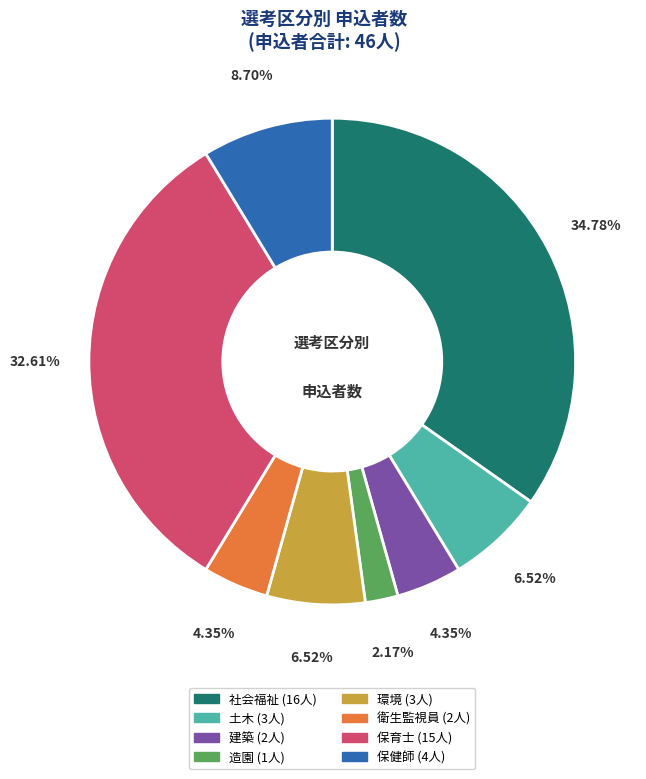

Which has a higher value, 衛生監視員 or 保健師?

保健師